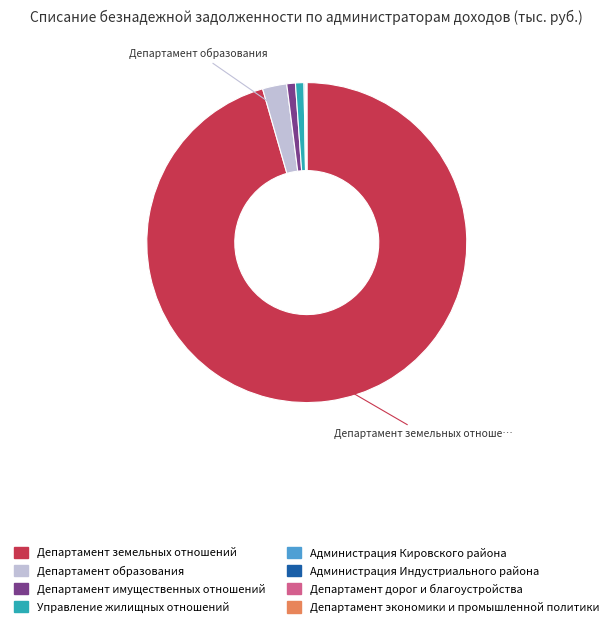

Which category has the biggest portion of the pie?

Департамент земельных отношений